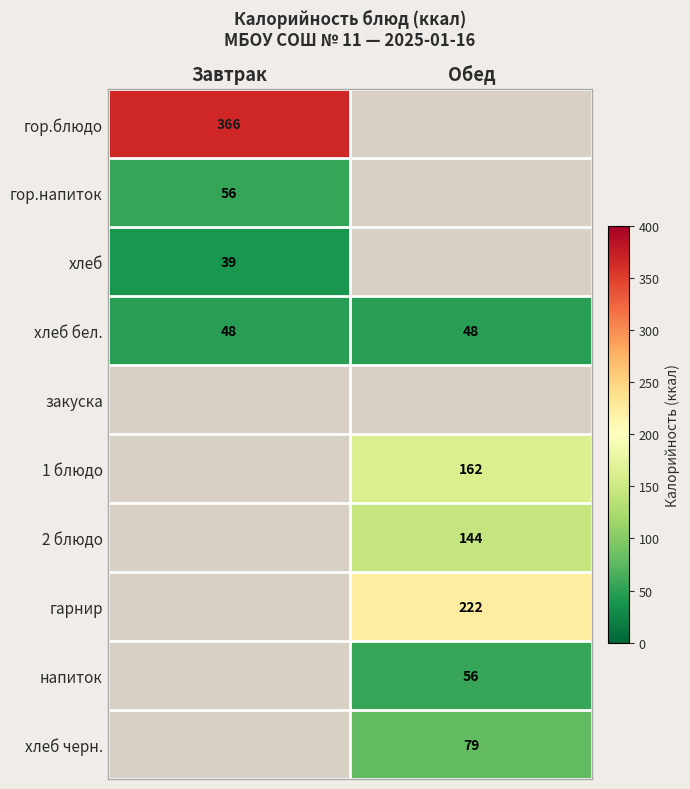

Is the value of напиток at Обед greater than the value of 2 блюдо at Обед?

No